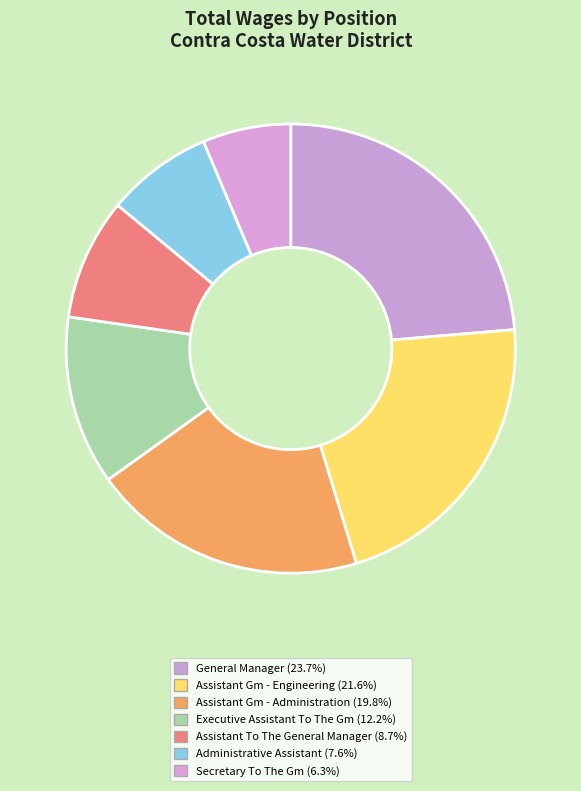

Which category has the smallest portion of the pie?

Secretary To The Gm